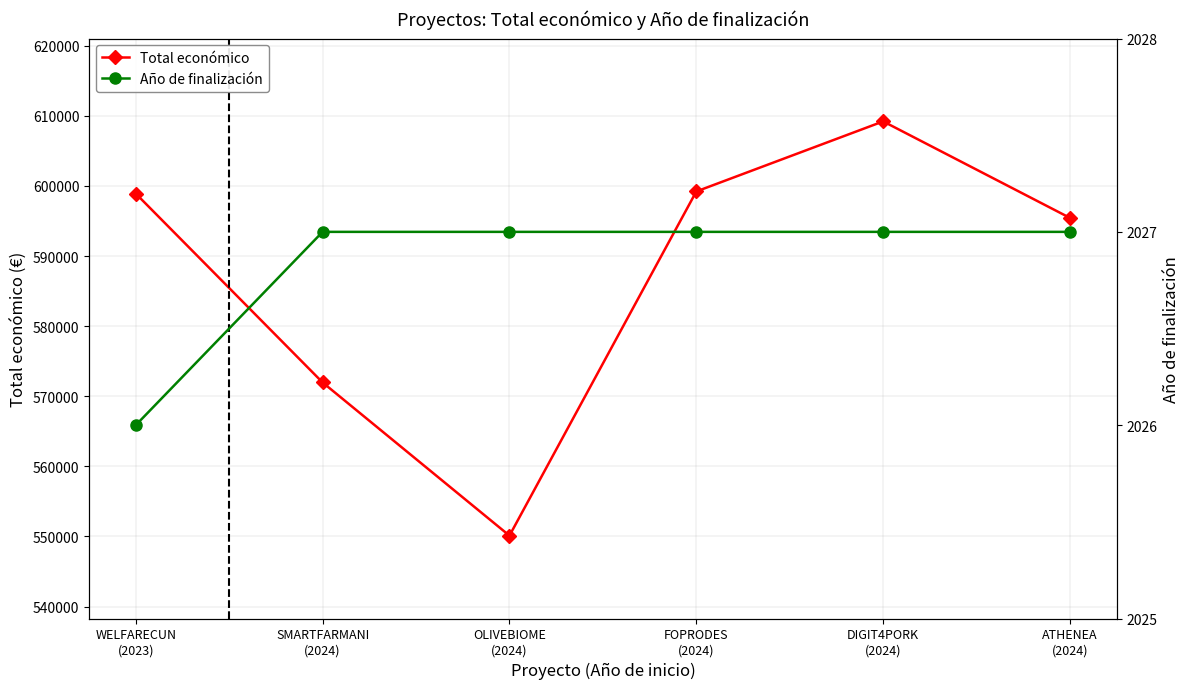

What is the sum of the Total económico values at ATHENEA
(2024) and FOPRODES
(2024)?

1194647